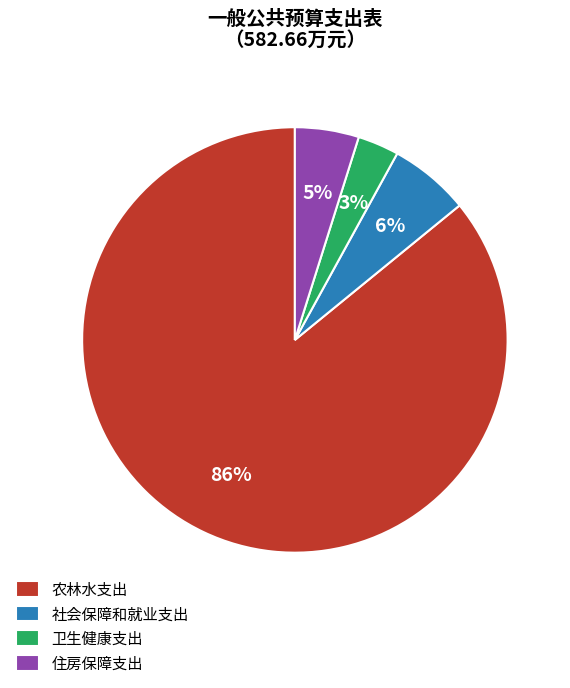

Is the sum of 社会保障和就业支出 and 农林水支出 greater than half?

Yes